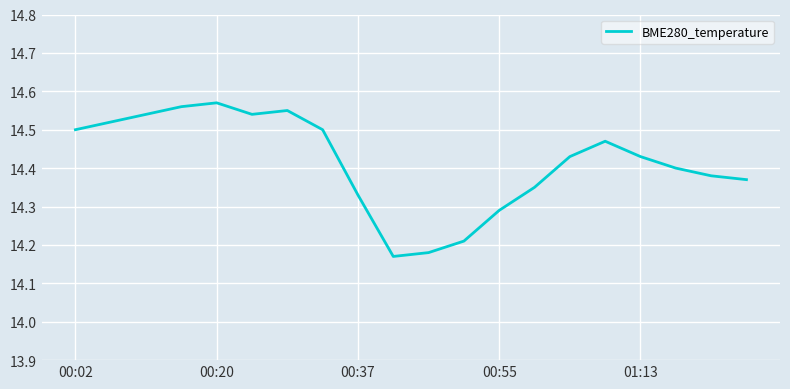

What is the difference between the maximum and minimum values?

0.4